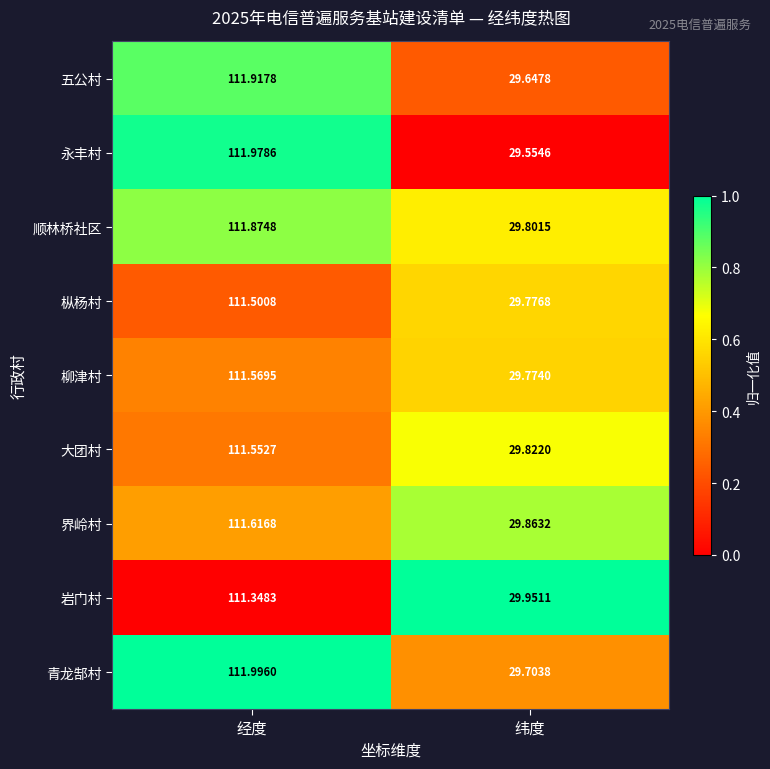

At which label does 枞杨村 reach its minimum?

纬度